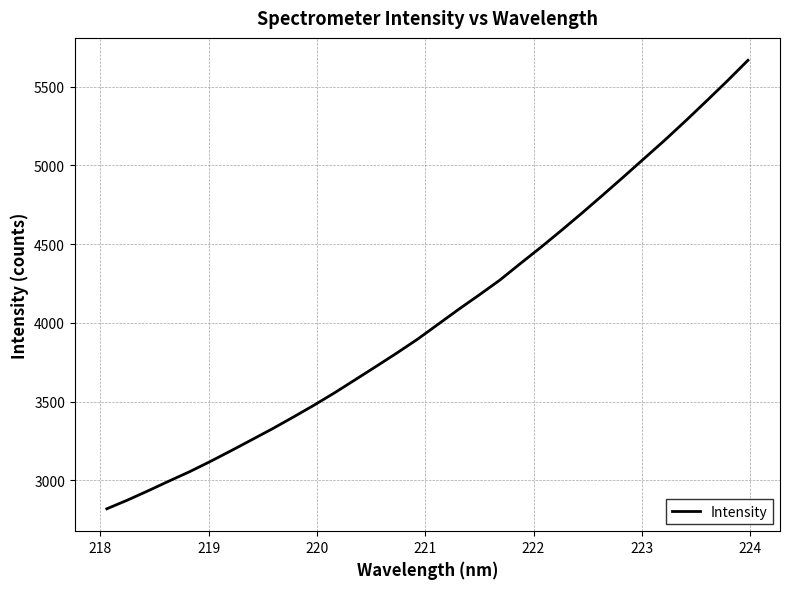

How many distinct data groups are displayed?

1